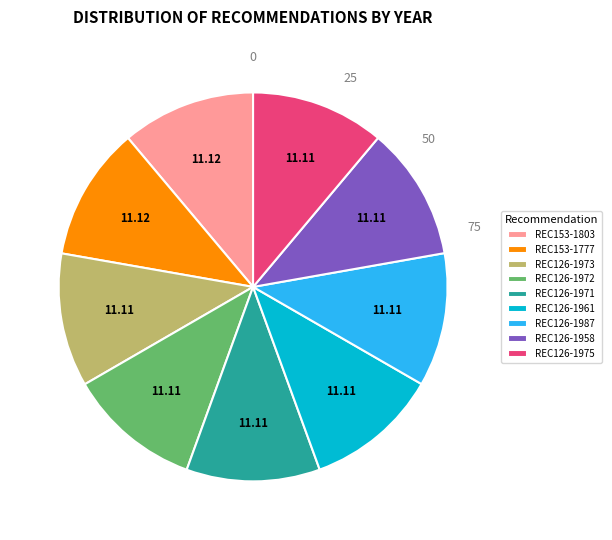

Combined, do REC126-1973 and REC126-1972 account for over 50%?

No